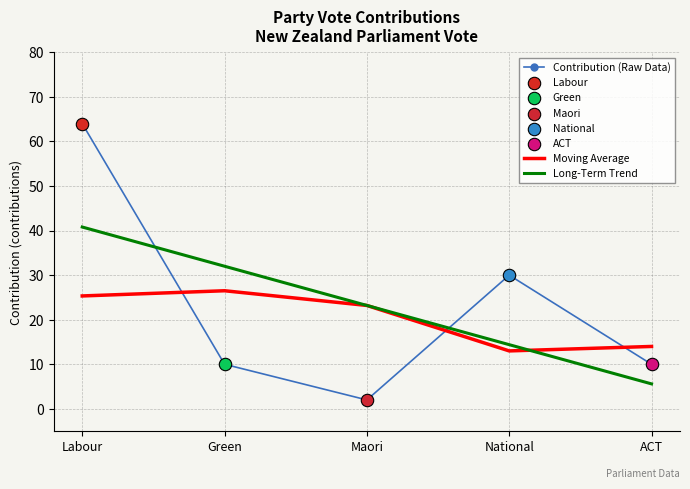

Which series has the largest range (max minus min)?

Contribution (Raw Data)